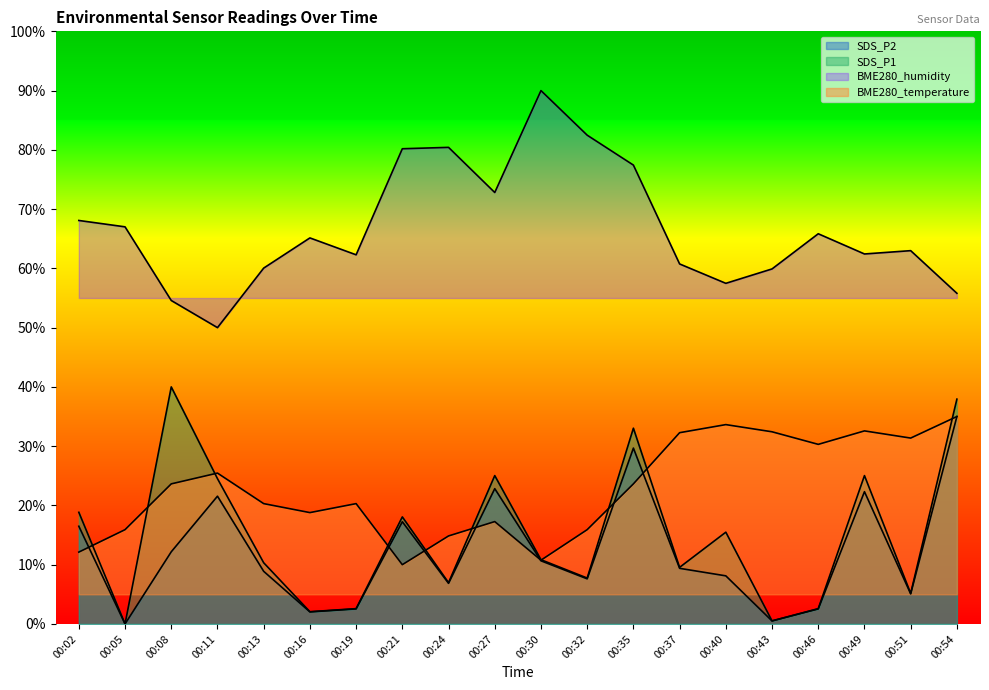

True or false: BME280_humidity has more than 0 points higher than both neighbors.

True